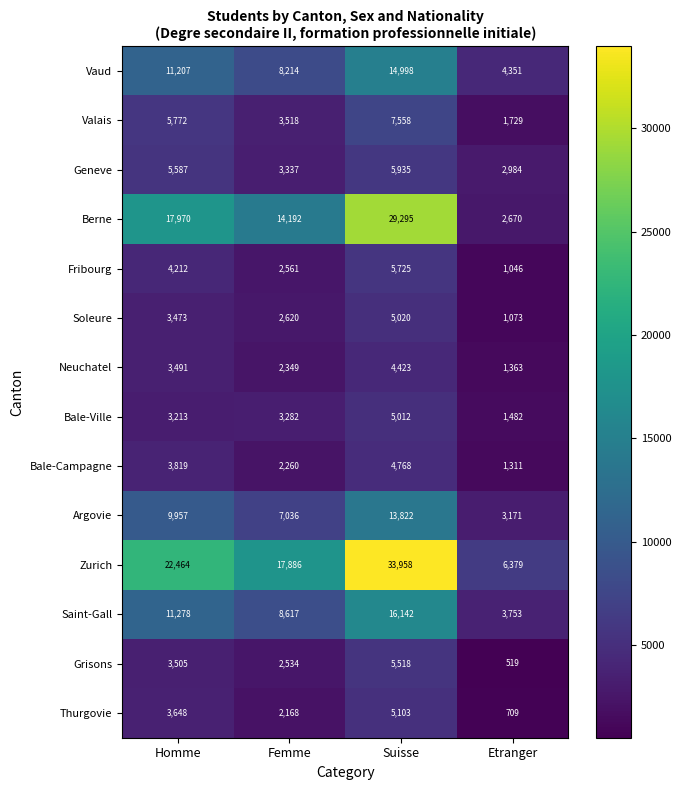

What is the difference between the maximum and minimum values in the Zurich series?

27579